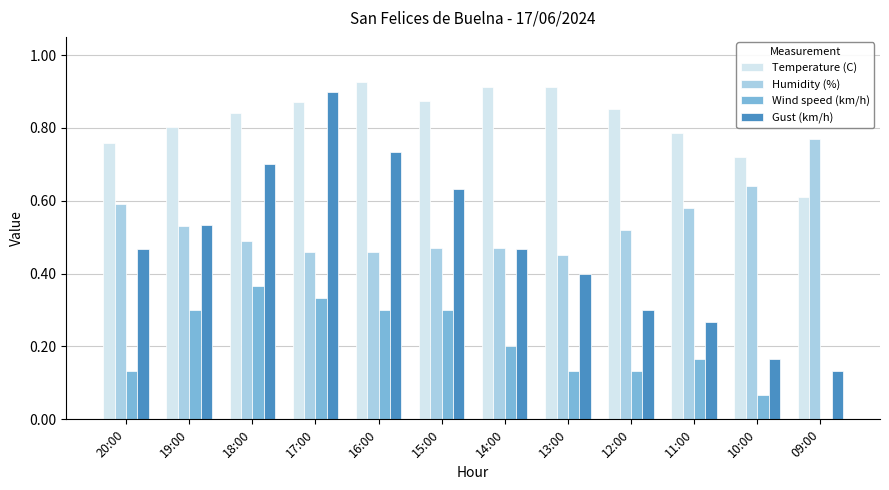

What is the total value across all series at 17:00?

2.6